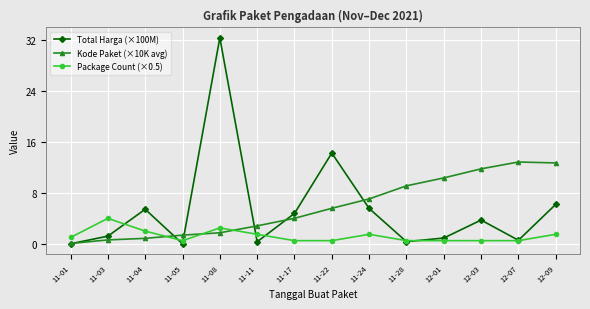

What is the difference between the maximum and minimum values in the Total Harga (×100M) series?

32.4